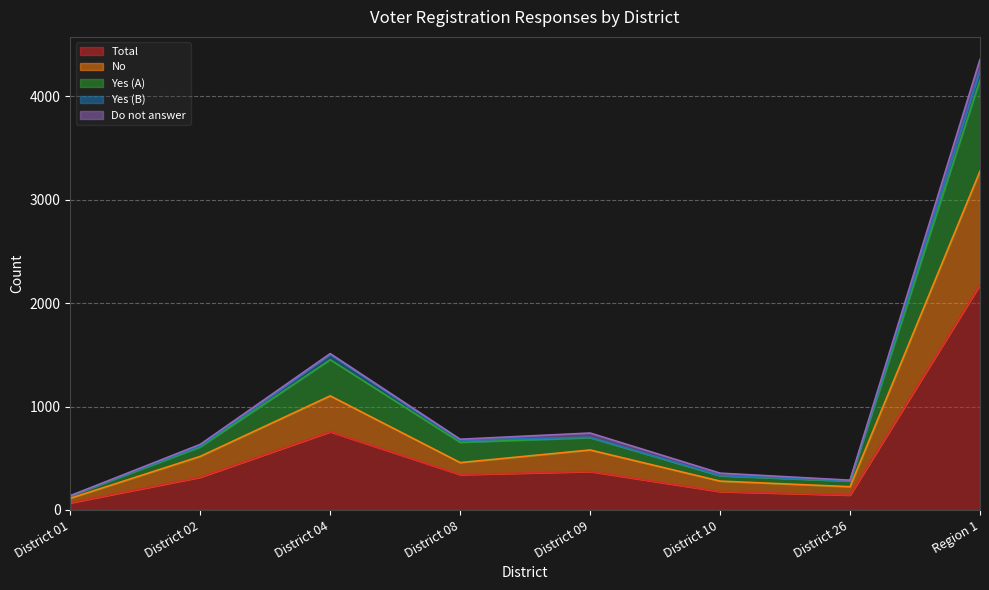

Read the No value at District 10, to the nearest 100.

300